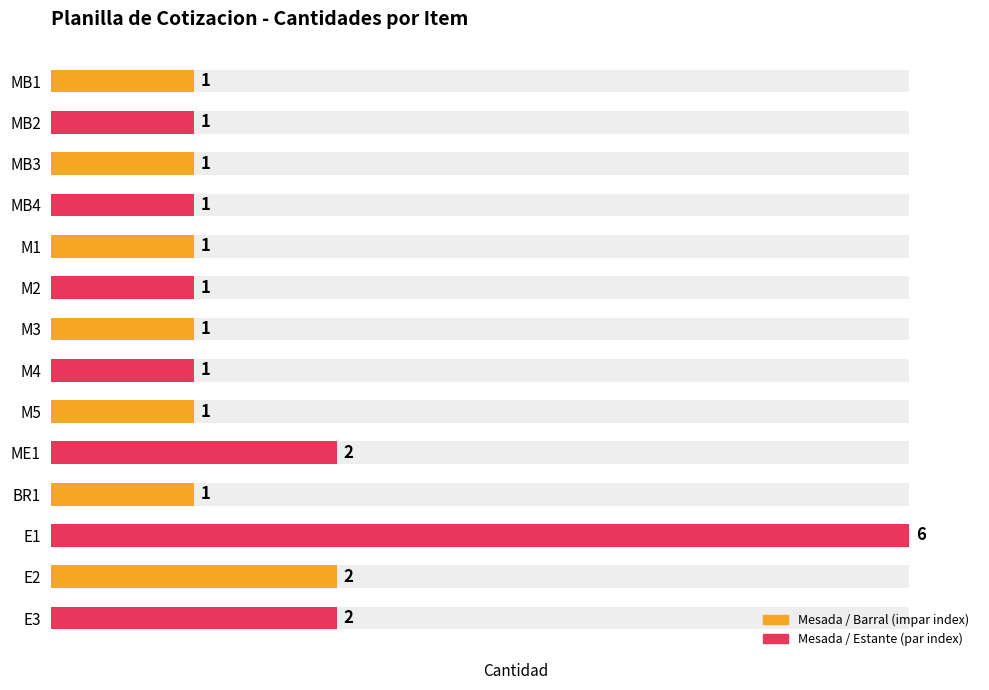

What is the average value?

2